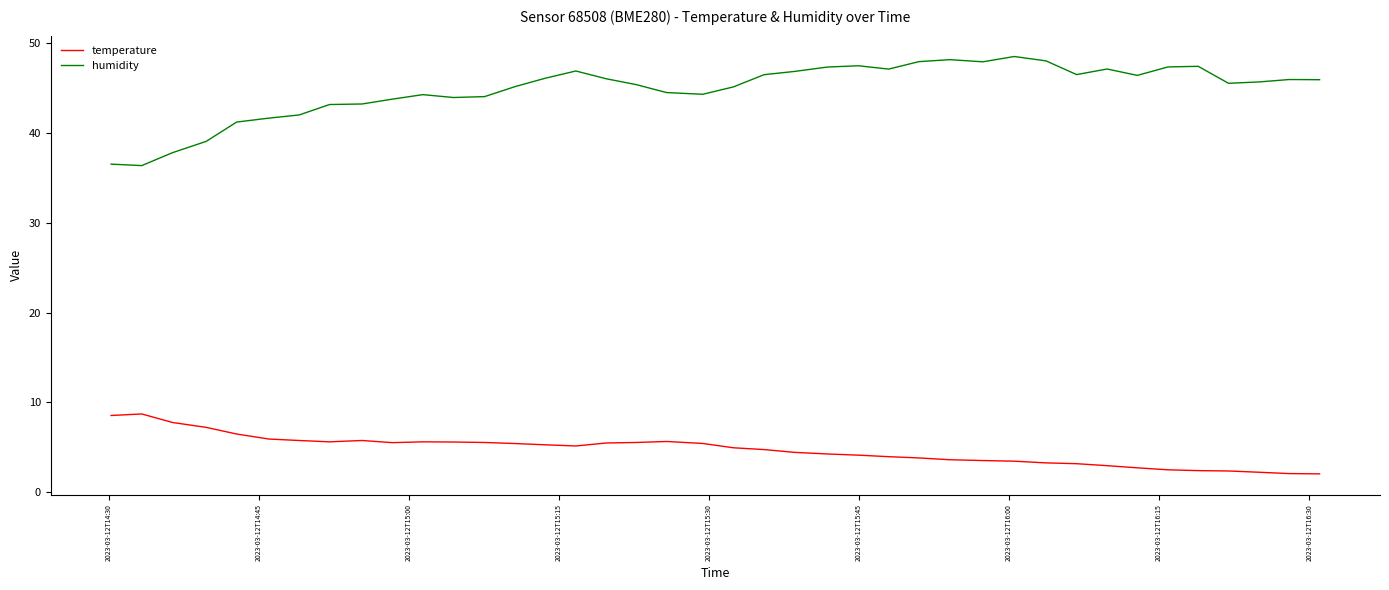

What is the lowest value of the humidity series?

36.3